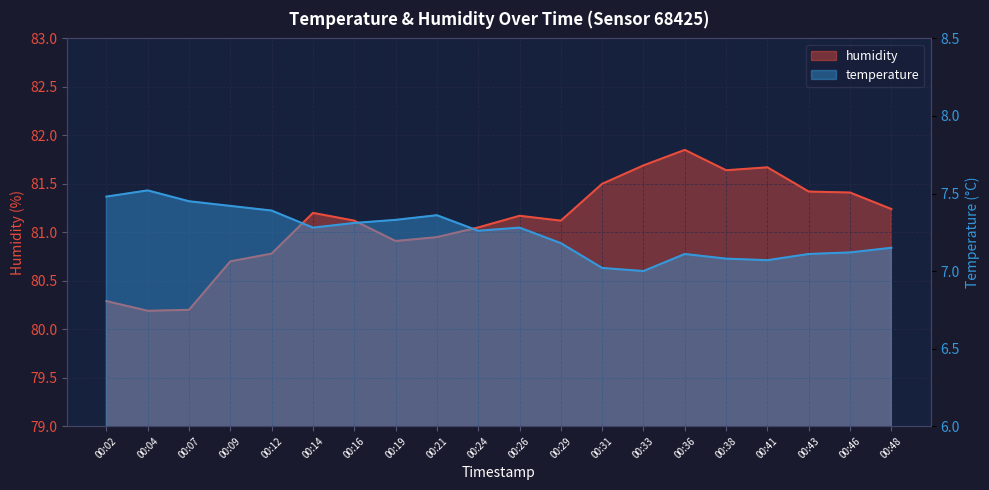

Rank the series at 00:33 from lowest to highest value.

temperature, humidity